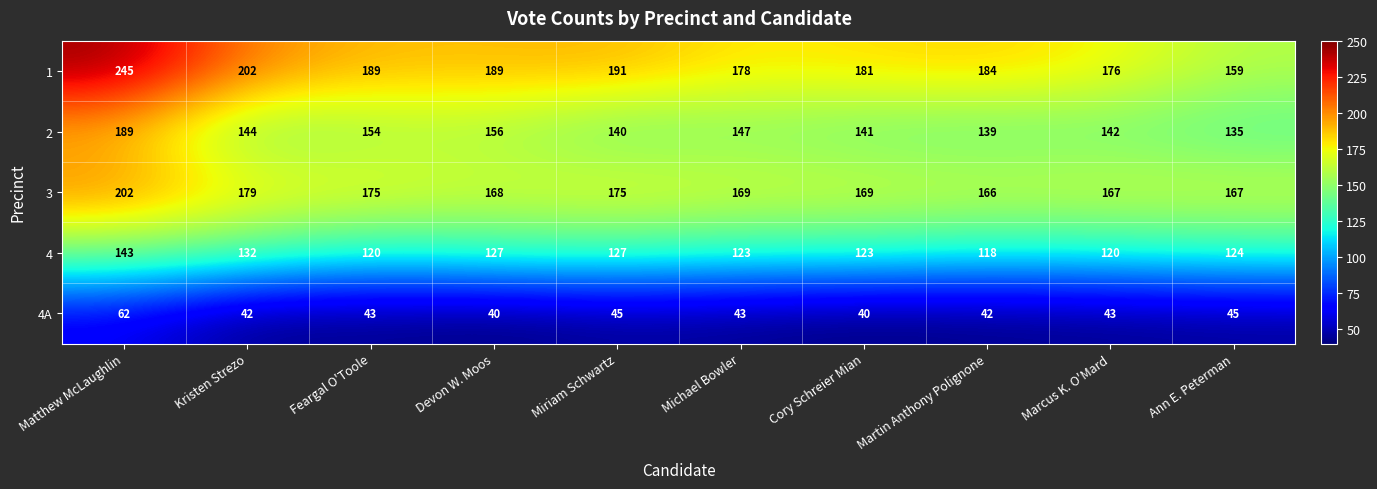

What is the total value across all series at Marcus K. O'Mard?

648